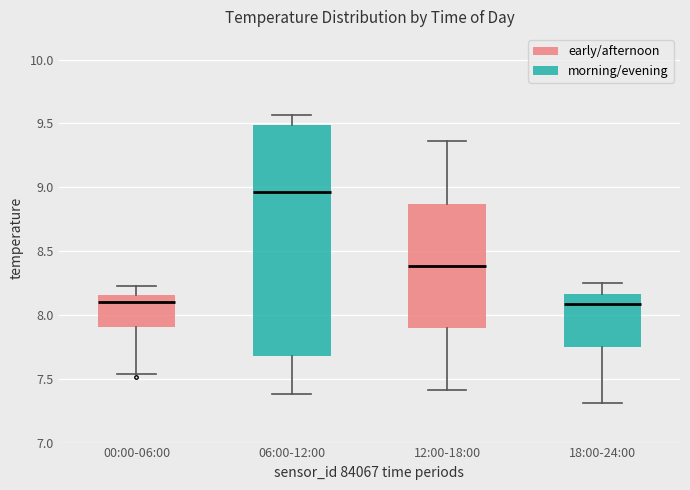

Reading left to right, transcribe this box plot: for each box, give where its median line is, the range the box spans, and where its two whiskers end, as read against the y-axis. The values are not printed on the chart, so give them approximately, as read against the axis.

00:00-06:00: median 8.10, box 7.90 to 8.15, whiskers 7.55 to 8.25
06:00-12:00: median 8.95, box 7.70 to 9.50, whiskers 7.40 to 9.55
12:00-18:00: median 8.40, box 7.90 to 8.85, whiskers 7.40 to 9.35
18:00-24:00: median 8.10, box 7.75 to 8.15, whiskers 7.30 to 8.25